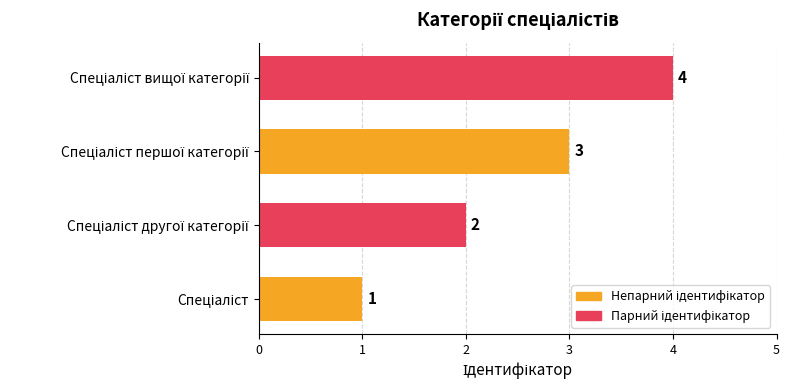

Are the bars grouped side by side (vs. stacked)?

No